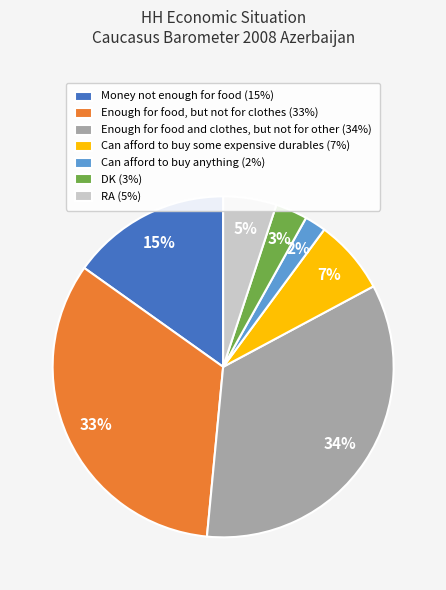

Count the number of slices in the pie.

7